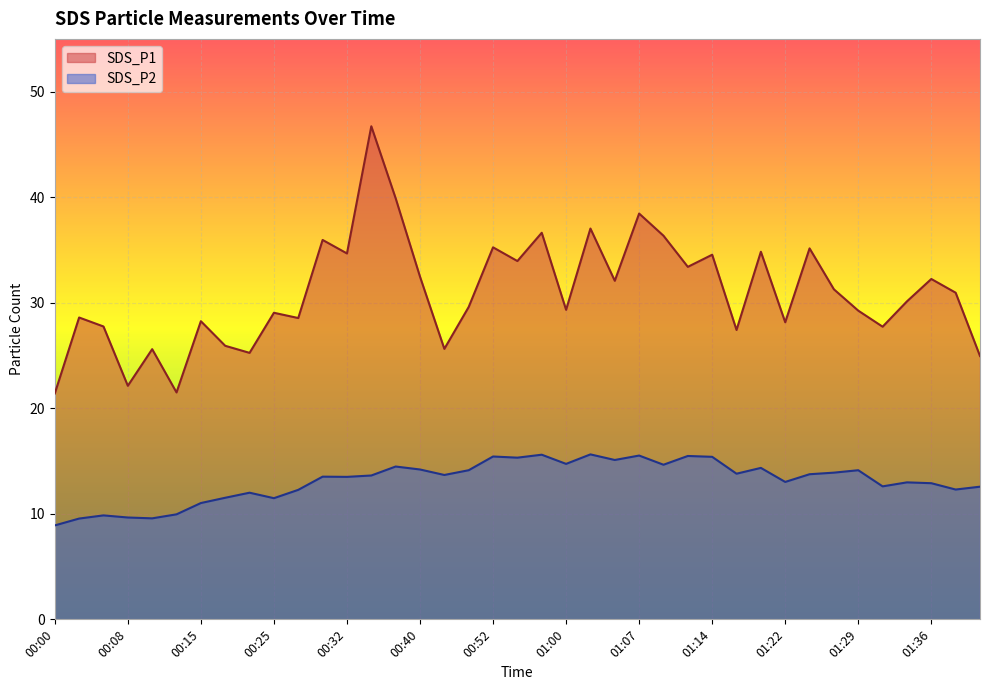

Which label corresponds to the smallest value in the chart?

00:00